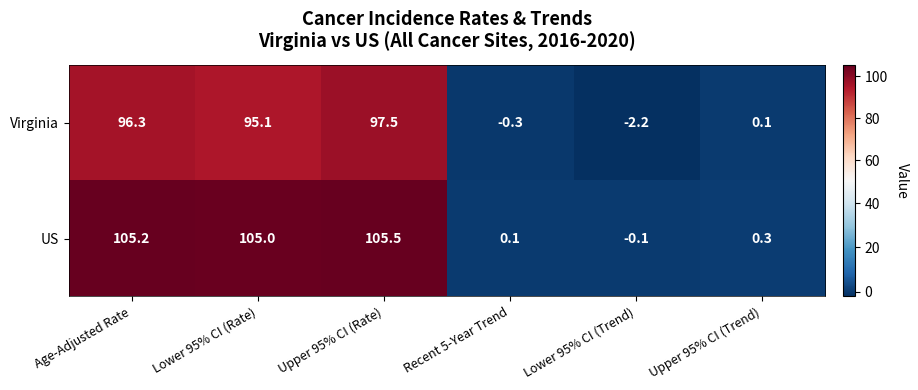

Rank the series by their average value, from highest to lowest.

US, Virginia